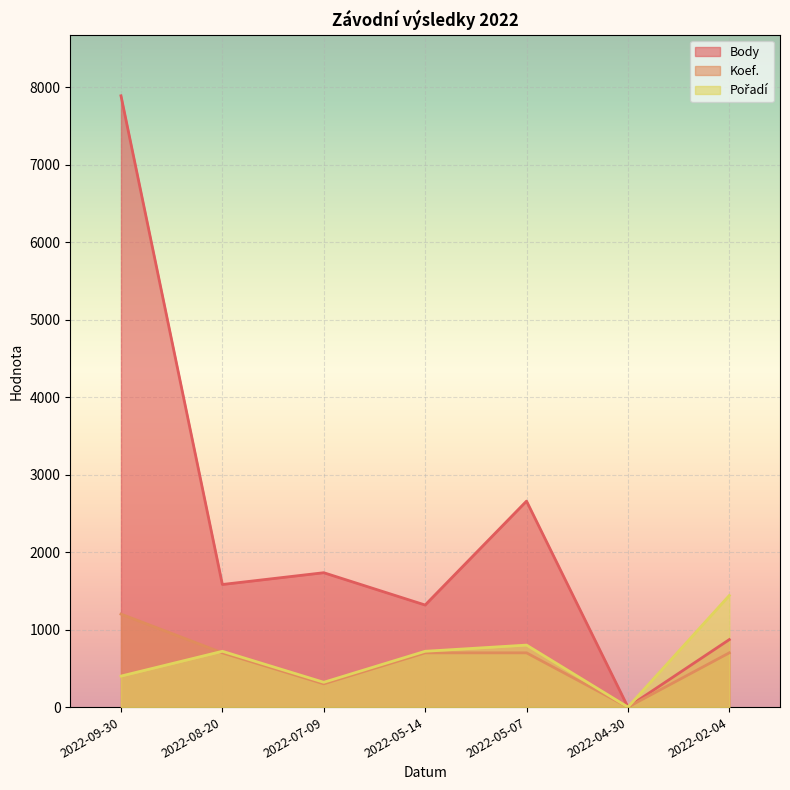

The value of Pořadí at 2022-04-30 is 0. True or false?

True